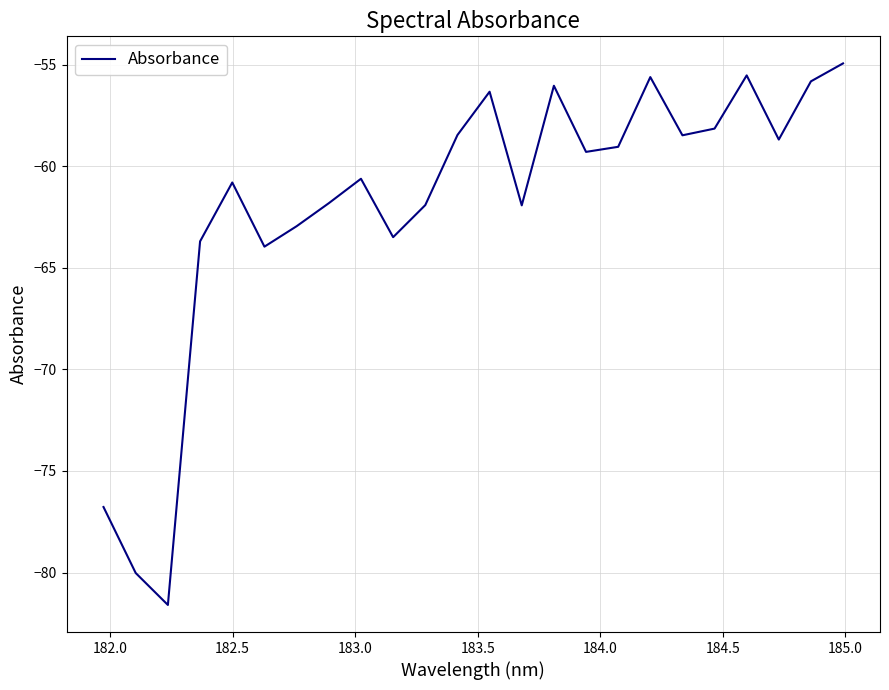

Is this an area chart (filled region under the line)?

No